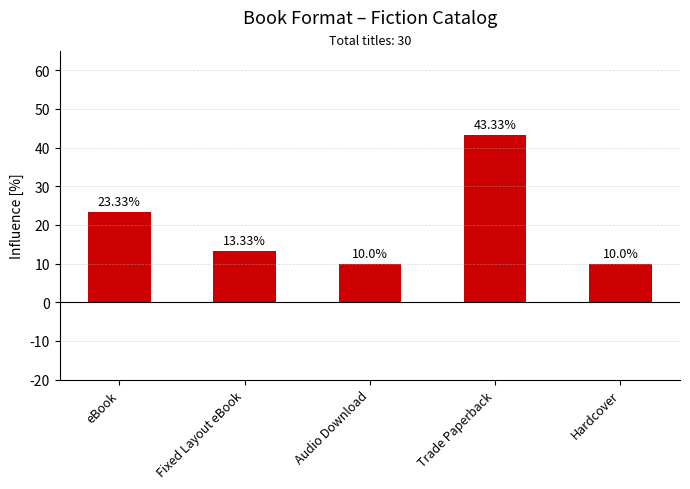

What is the difference between the maximum and minimum values?

33.3